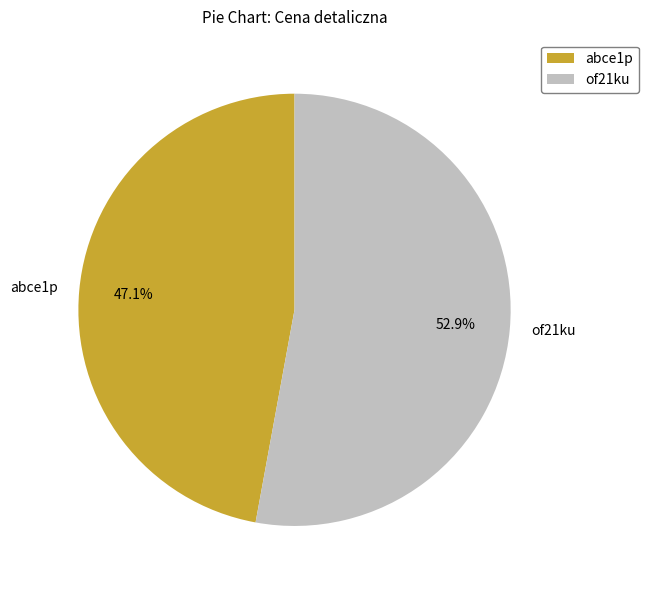

The of21ku slice represents 53% of the pie. True or false?

True